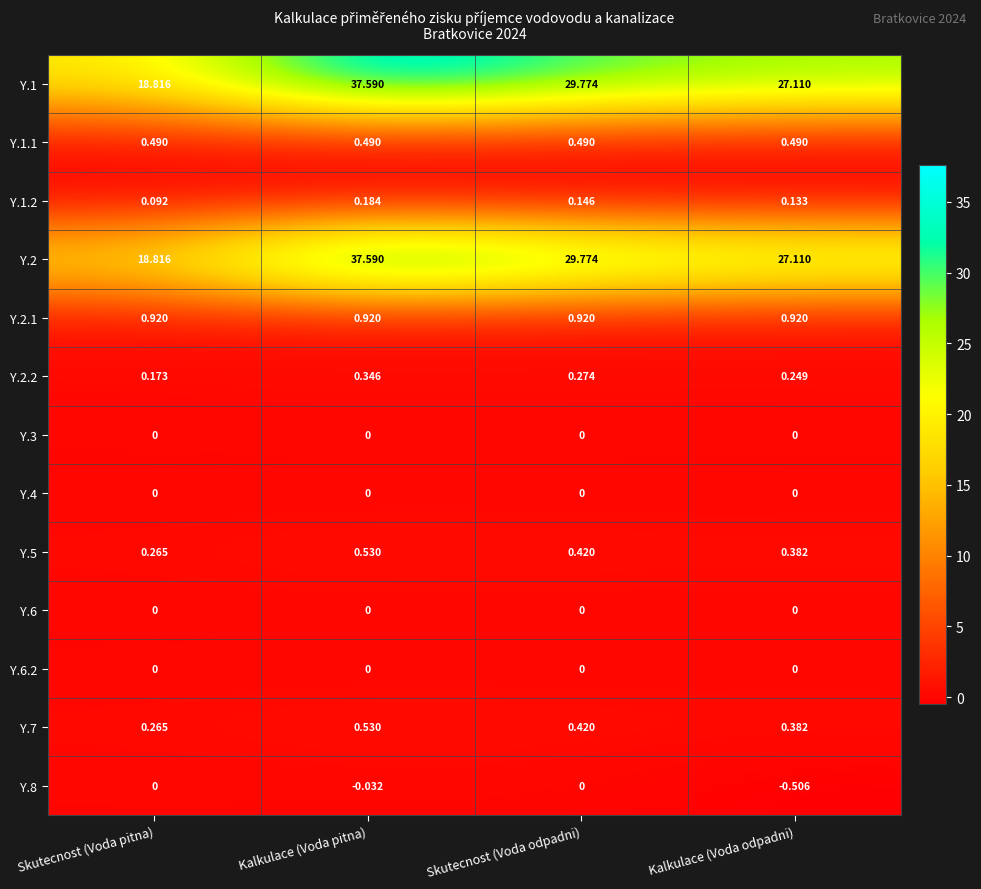

At which category is the sum across all series the highest?

Kalkulace (Voda pitna)